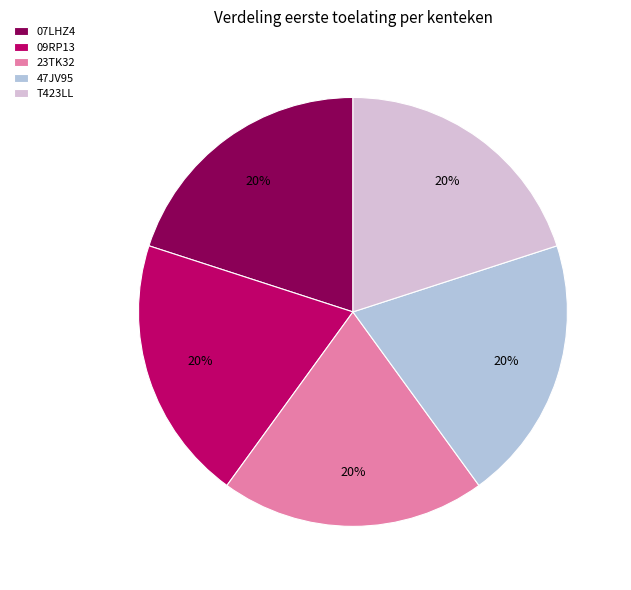

Approximately how many times larger is the value at 09RP13 compared to 47JV95?

1.0